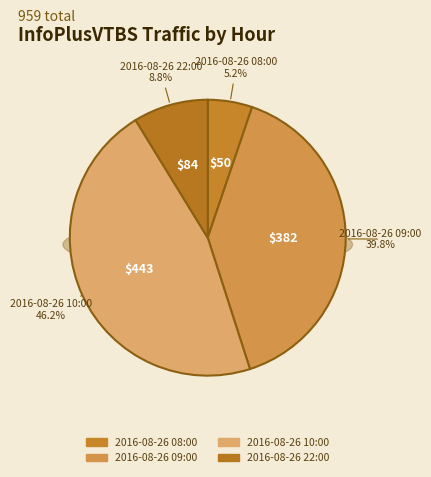

Approximately how many times larger is the value at 2016-08-26 22:00 compared to 2016-08-26 10:00?

0.2